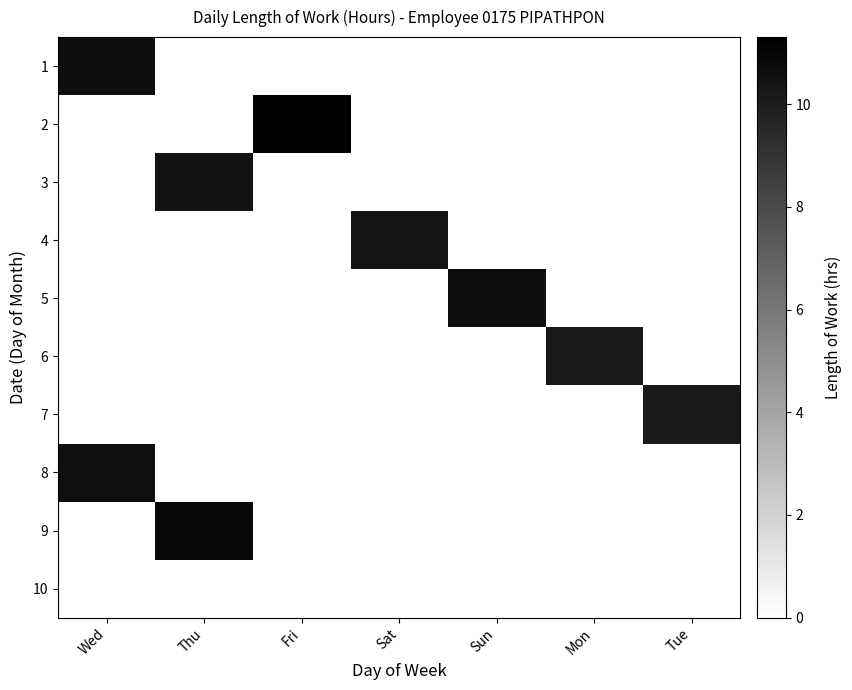

At how many categories does at least one series exceed 4?

7